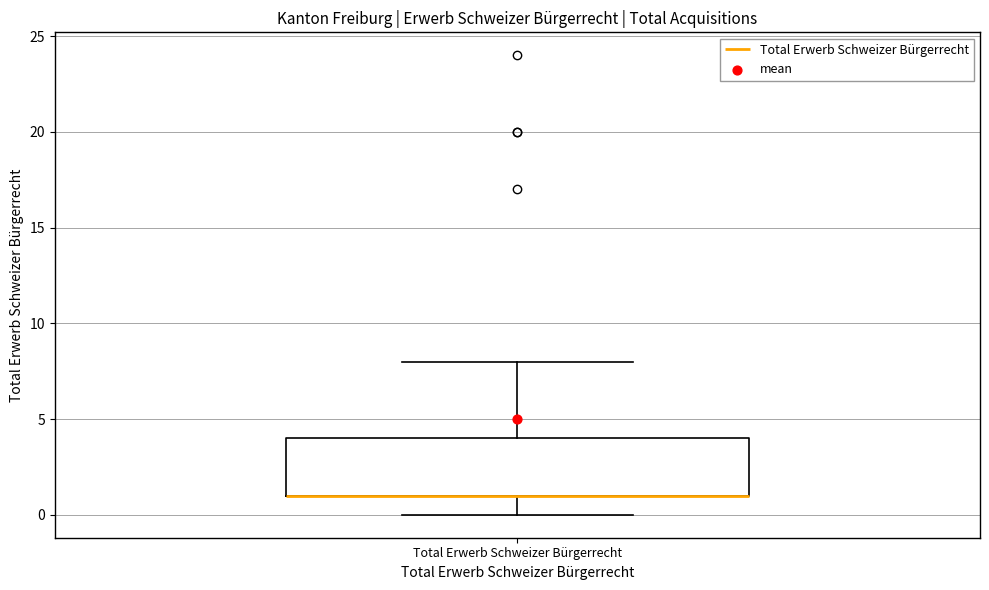

Transcribe this box plot: give where the median line is, the range the box spans, and where the two whiskers end, as read against the y-axis. The values are not printed on the chart, so give them approximately, as read against the axis.

median 1 (drawn on the box's lower edge), box 1 to 4, whiskers 0 to 8